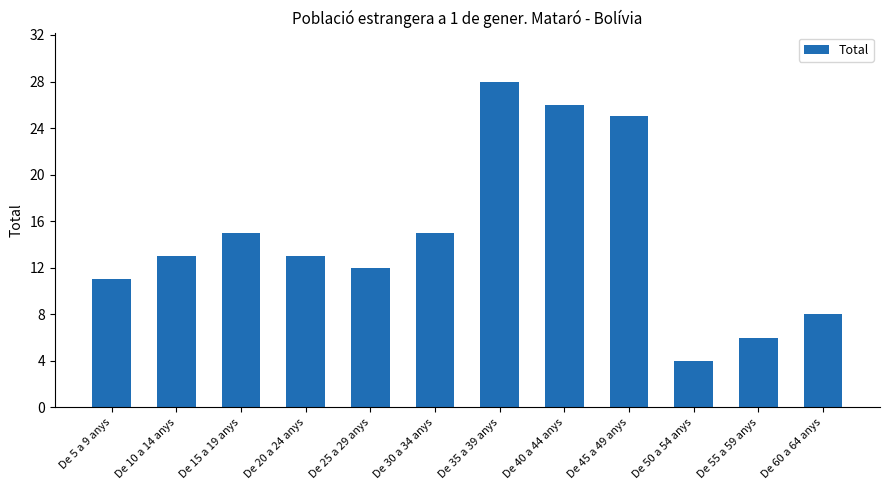

Approximately how many times larger is the value at De 55 a 59 anys compared to De 35 a 39 anys?

0.2